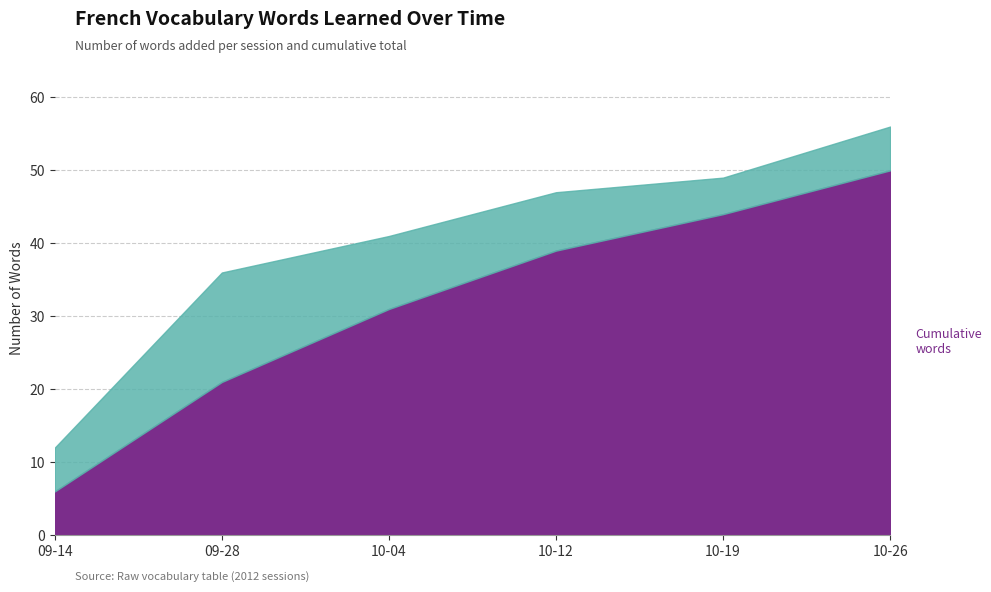

What is the greatest value displayed?

50